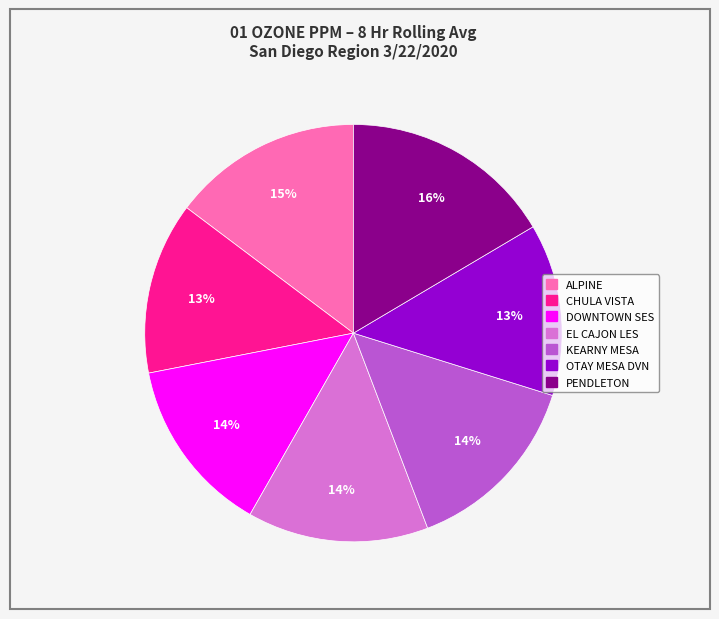

To the nearest percent, what is the average slice percentage?

14%